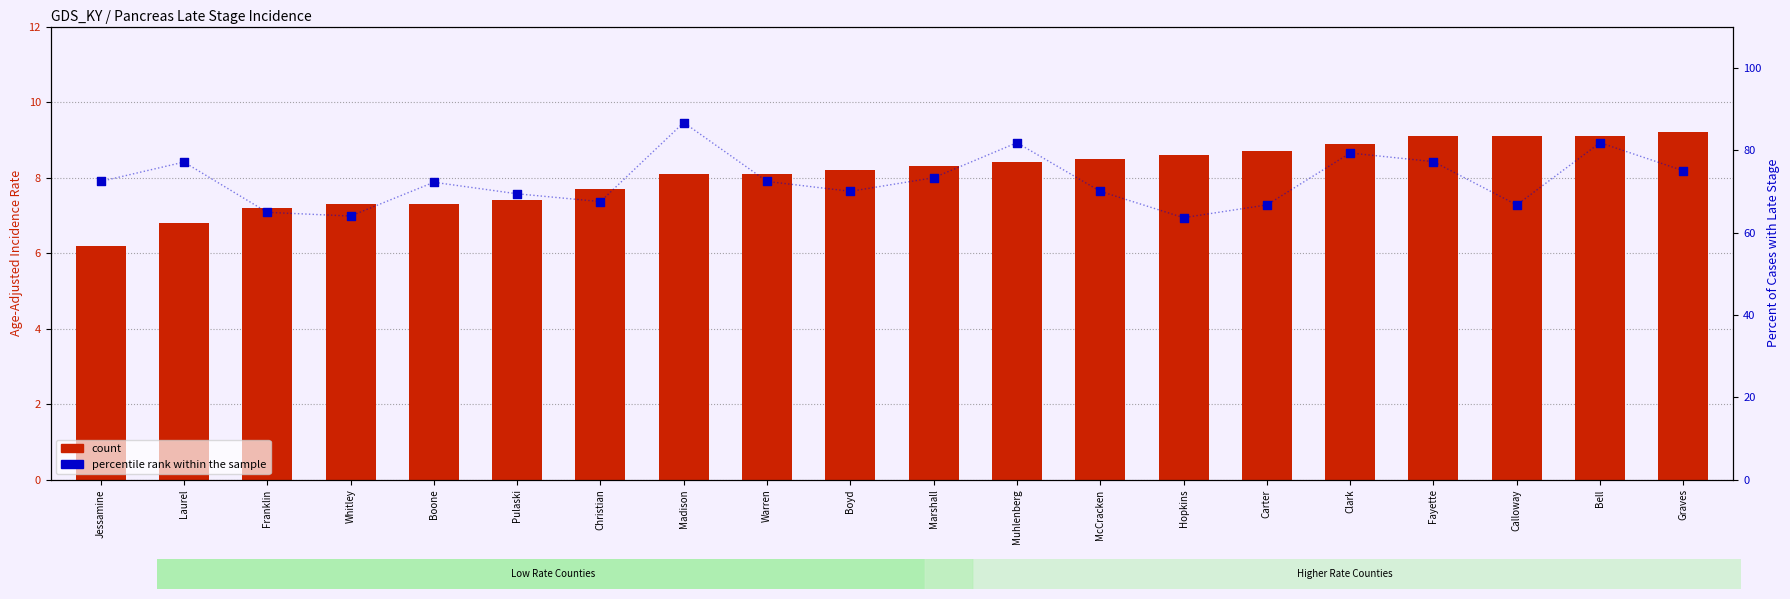

Which series reaches the maximum Y coordinate?

percentile rank within the sample